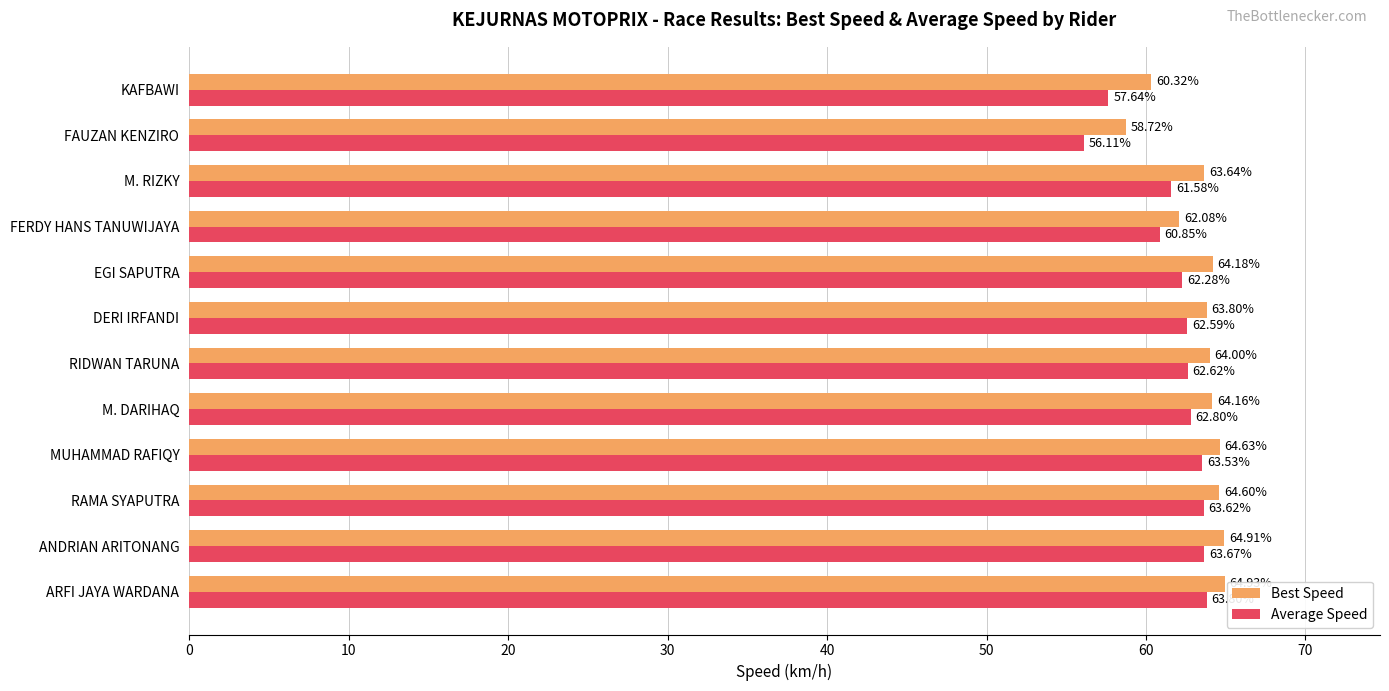

What is the difference between the second highest and minimum values in the Average Speed series?

7.6